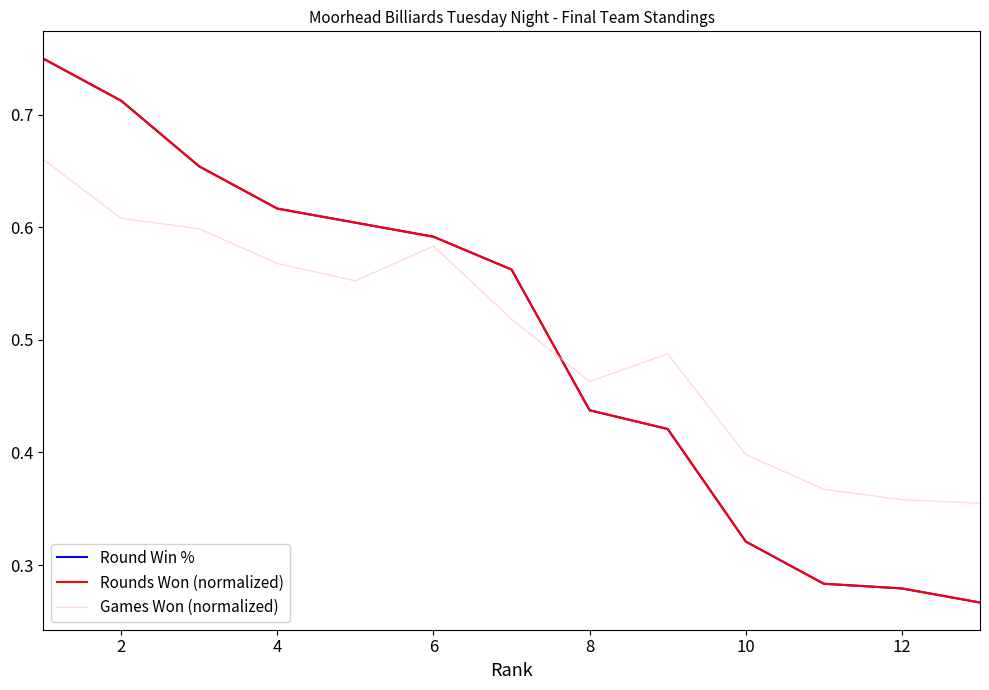

Count the Rounds Won (normalized) values in the range 0 to 1.

13